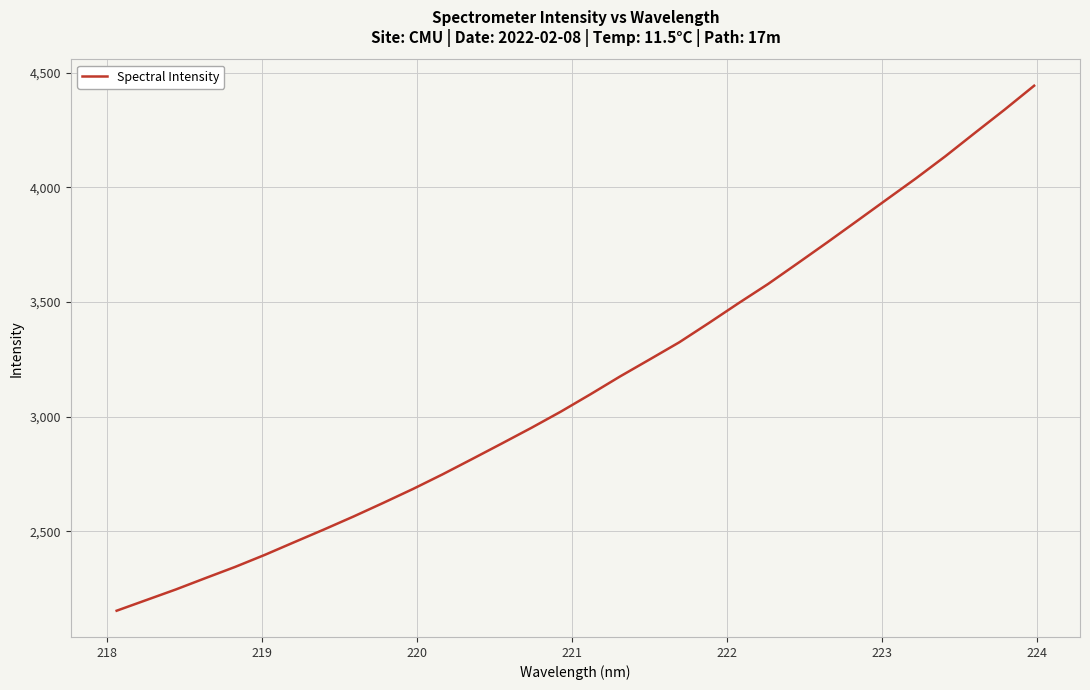

What is the difference between the maximum and minimum values?

2290.3